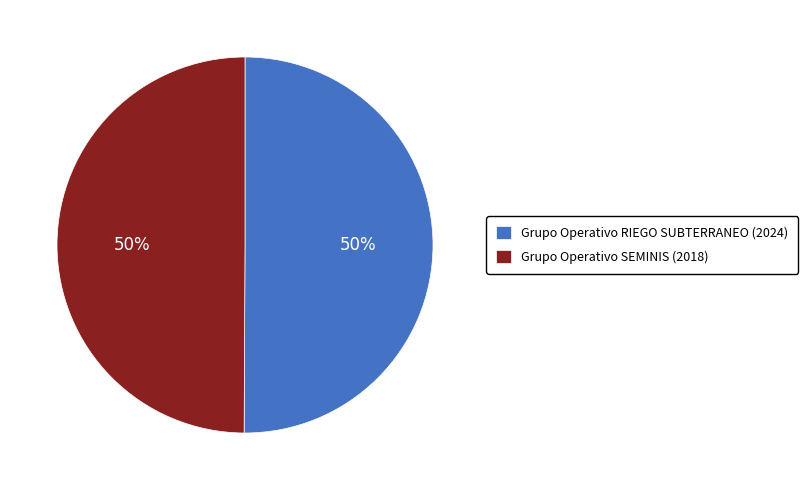

True or false: Grupo Operativo RIEGO SUBTERRANEO (2024) accounts for 36% of the total.

False